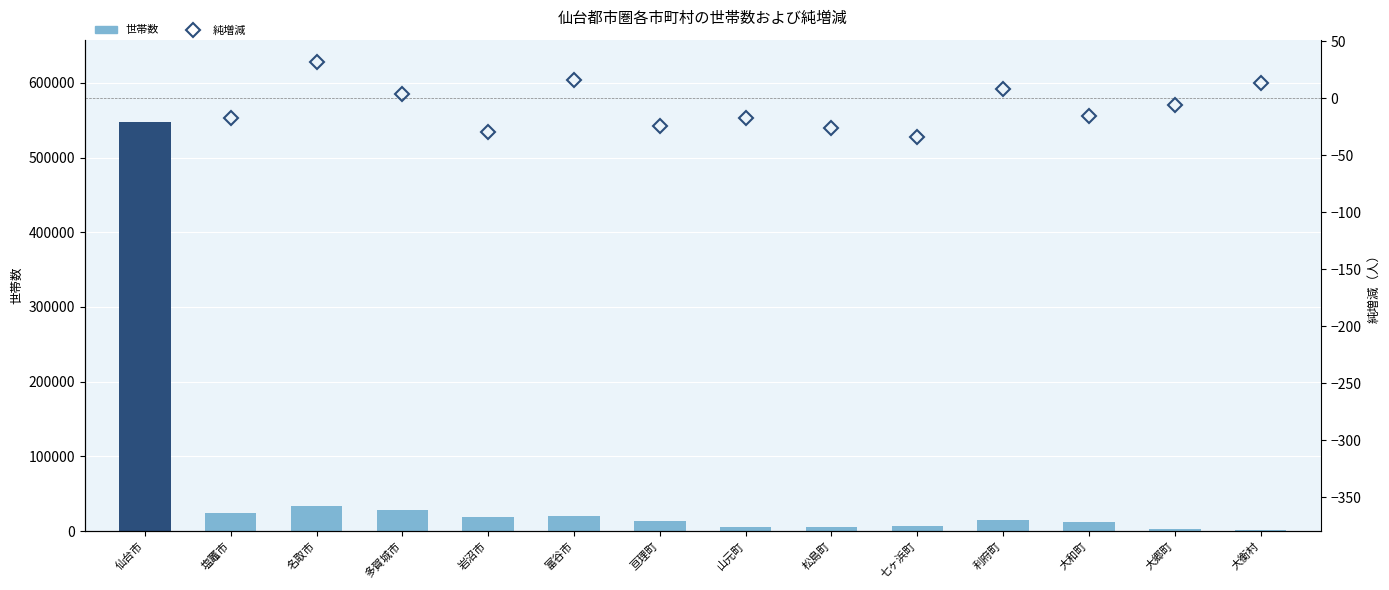

At which label is 純増減 closest to -164?

七ヶ浜町